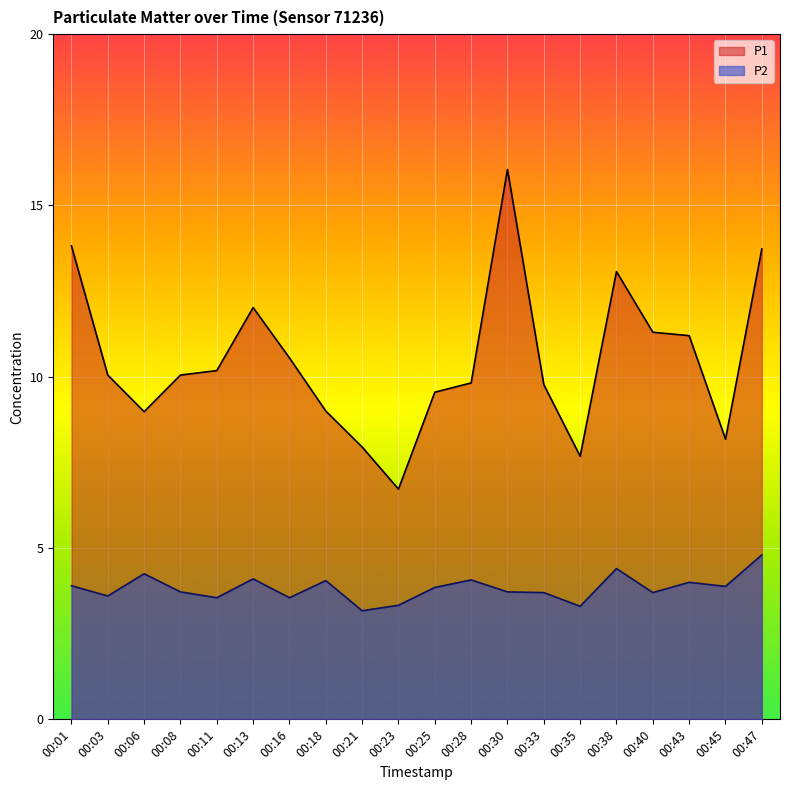

What value does the P1 series have at 00:11?

10.2